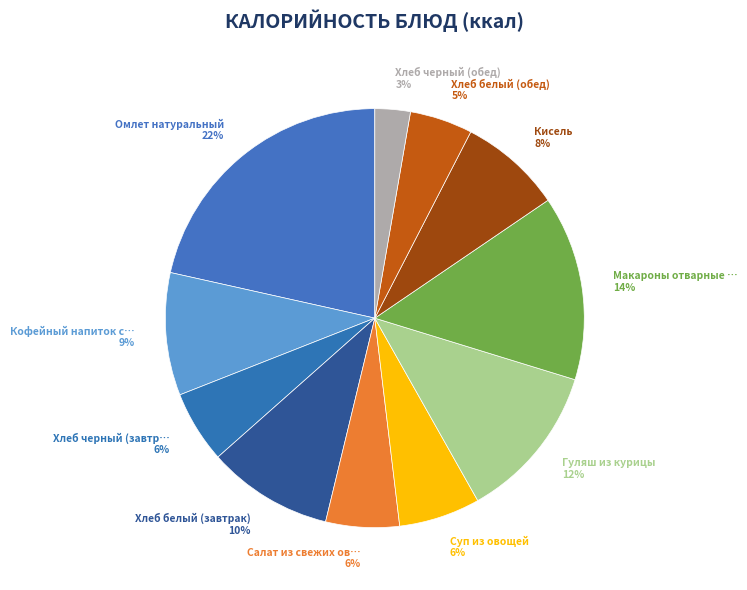

What is the smallest slice in the pie chart?

Хлеб черный (обед)